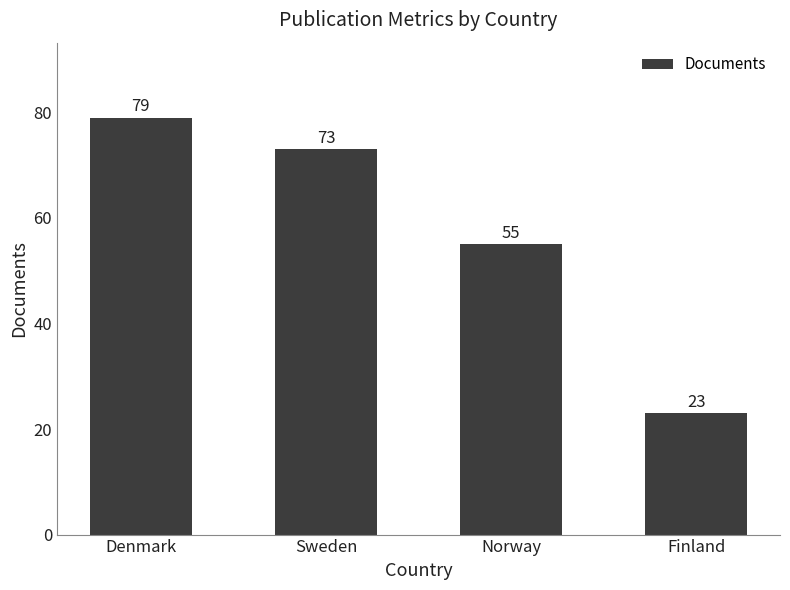

What is the change in value from Sweden to Finland?

-50